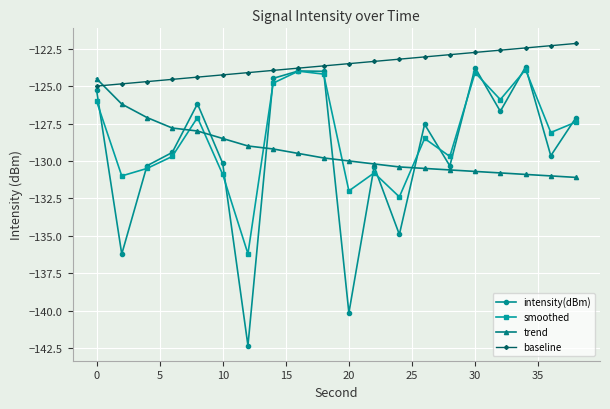

How many lines are shown in the chart?

4